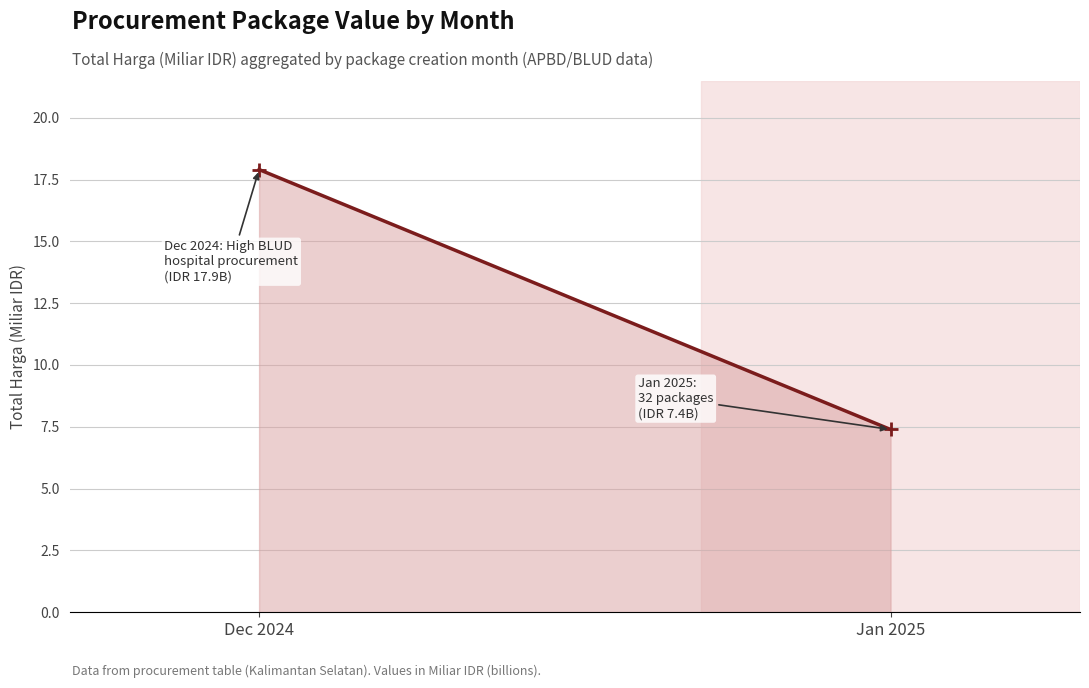

What is the approximate value at Jan 2025?

7.4